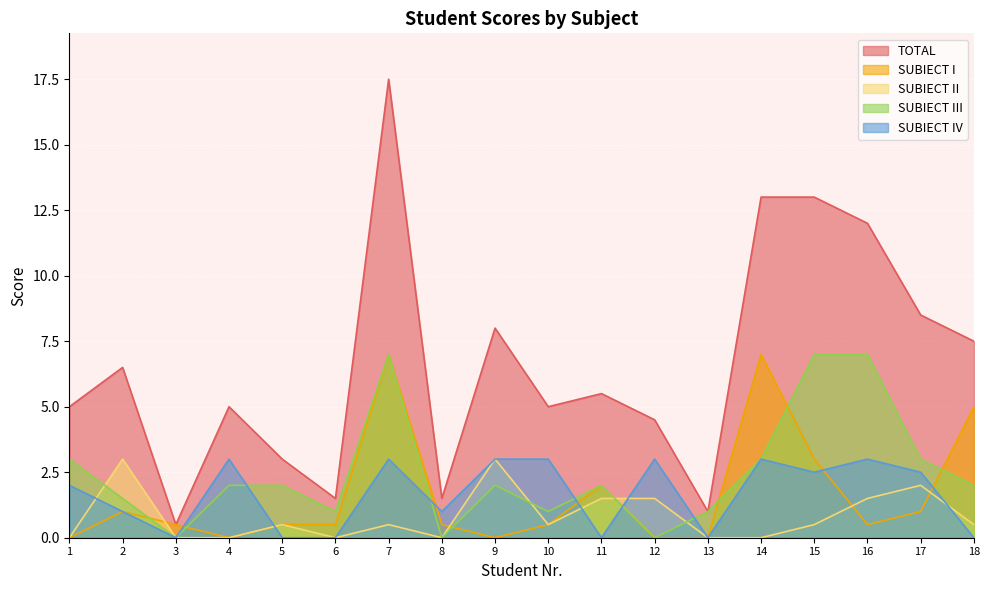

What are all the series names shown in the legend?

TOTAL, SUBIECT I, SUBIECT II, SUBIECT III, SUBIECT IV